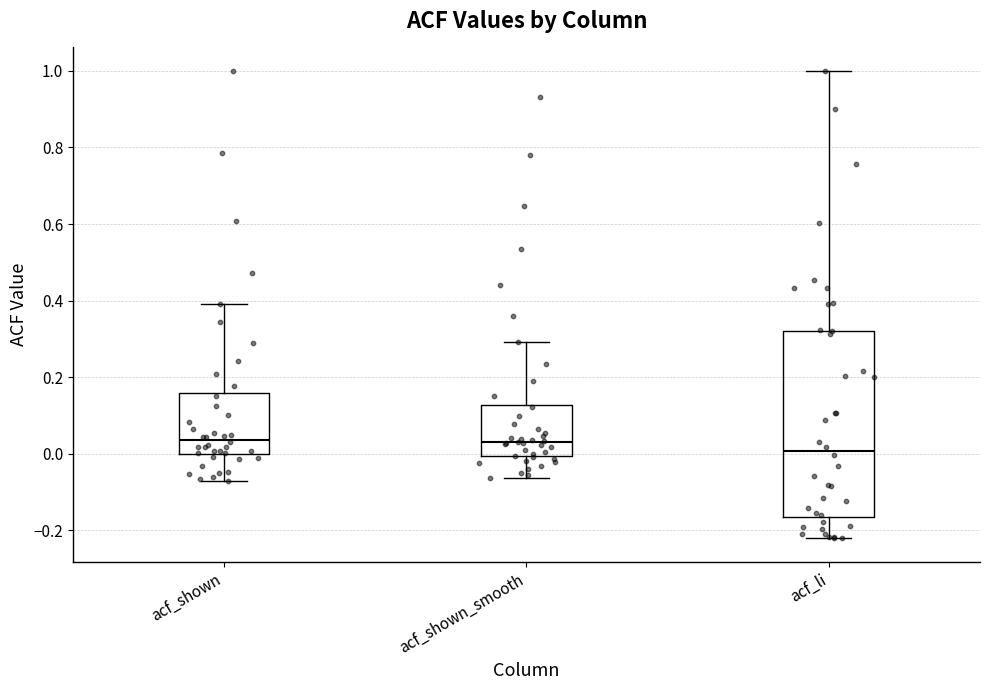

Reading left to right, read every box against the y-axis: the position of its median line, the range the box covers, and the ends of its whiskers. The values are not printed on the chart, so give them approximately, as read against the axis.

acf_shown: median 0.04, box 0.00 to 0.16, whiskers -0.08 to 0.40
acf_shown_smooth: median 0.04, box 0.00 to 0.12, whiskers -0.06 to 0.30
acf_li: median 0.00, box -0.16 to 0.32, whiskers -0.22 to 1.00